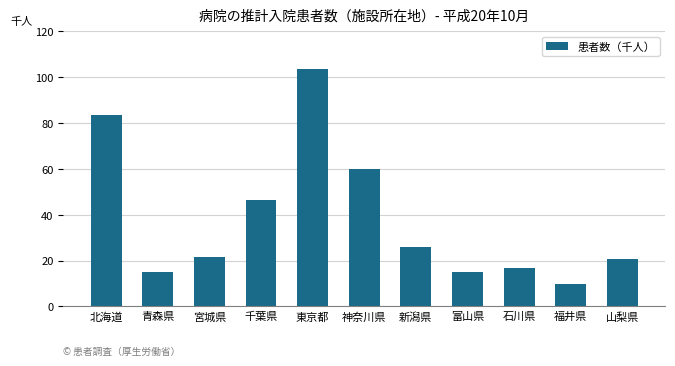

Reading left to right, extract all data points from this chart.

83.5	15.1	21.6	46.4	103.5	60.0	25.8	15.1	16.6	9.8	20.5